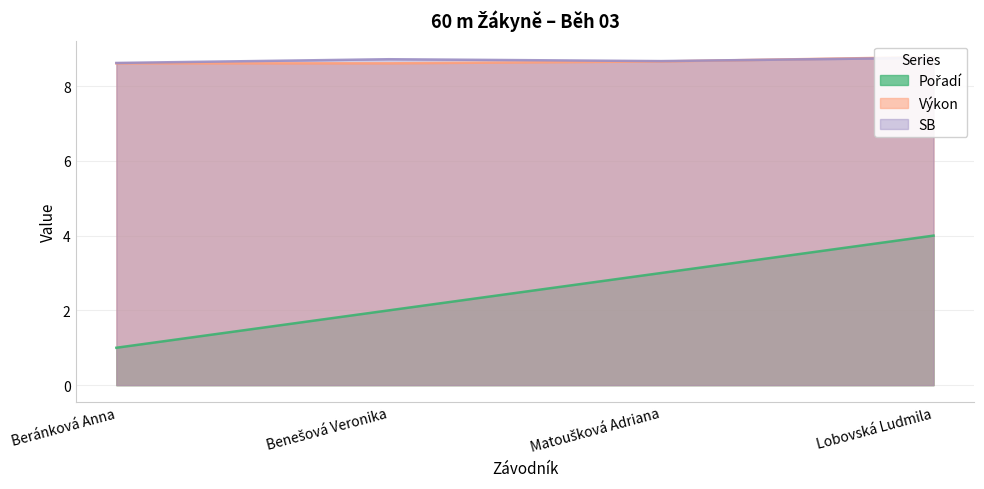

How many lines are shown in the chart?

3